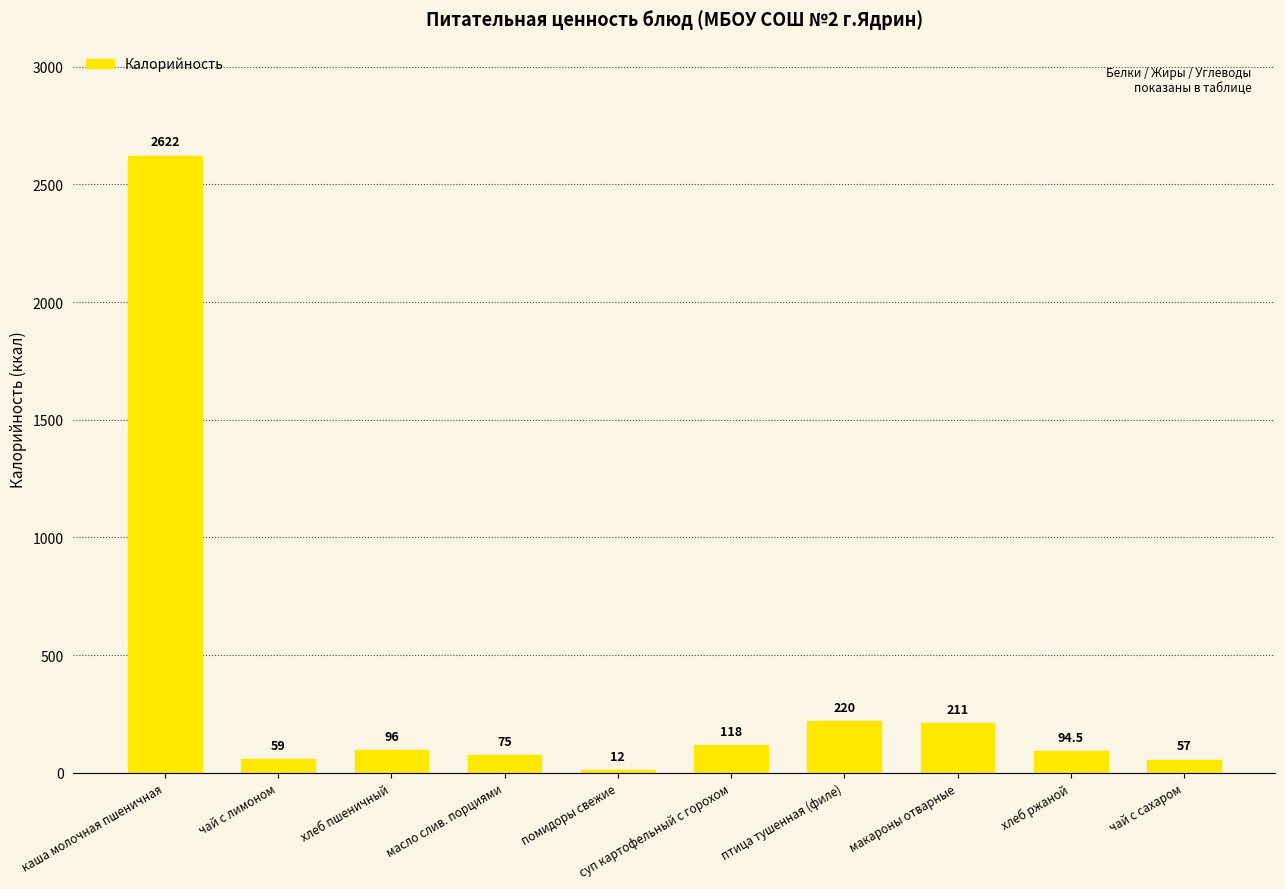

What is the sum of the values at хлеб ржаной and каша молочная пшеничная?

2716.5